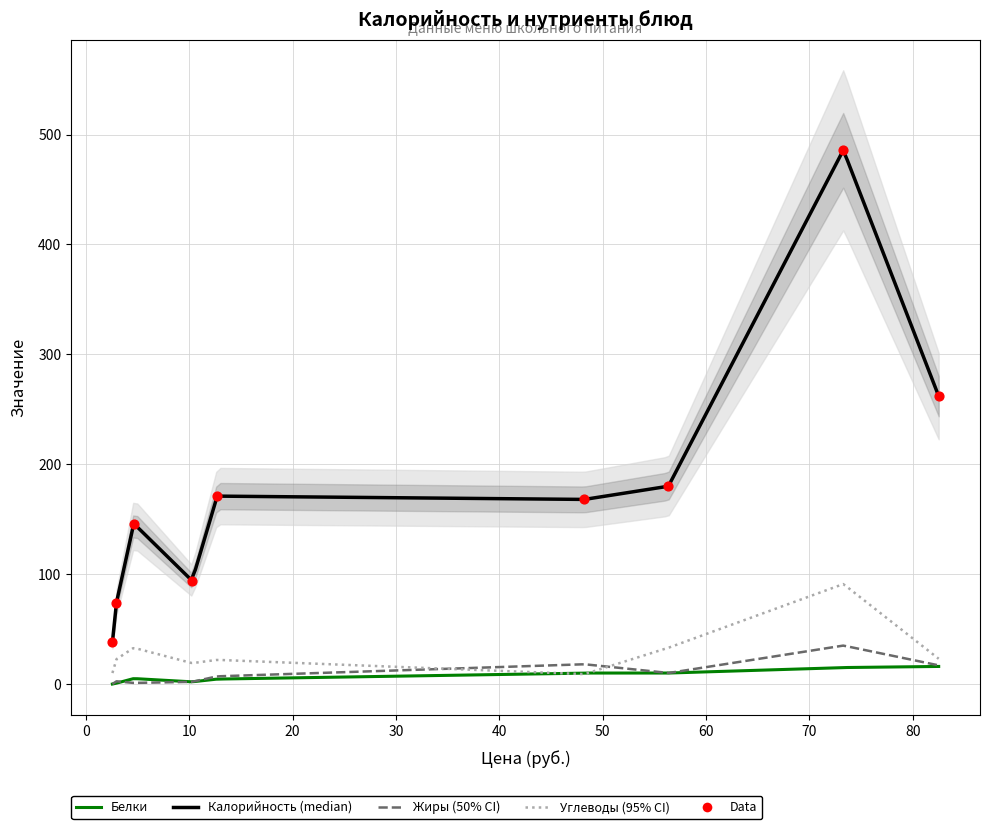

At how many categories does at least one series exceed 262?

1